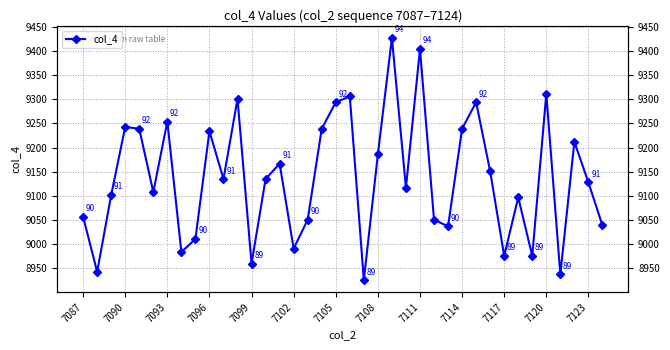

What is the difference between the values at 19 and 17?

67